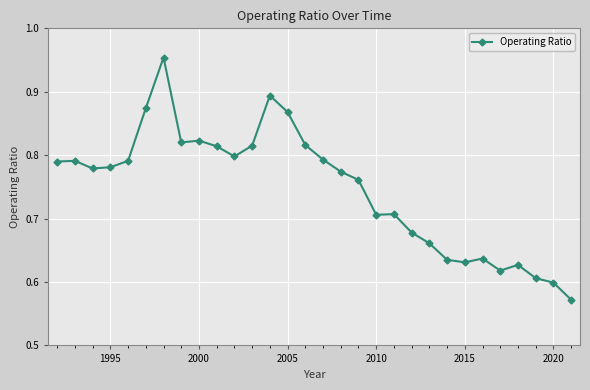

Count the values in the range 0 to 1.

30